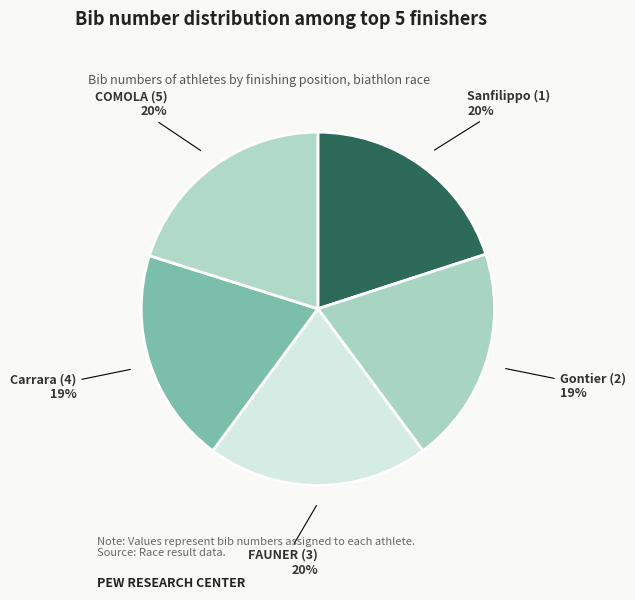

Rank the categories by value from lowest to highest.

Carrara (4), Gontier (2), Sanfilippo (1), COMOLA (5), FAUNER (3)